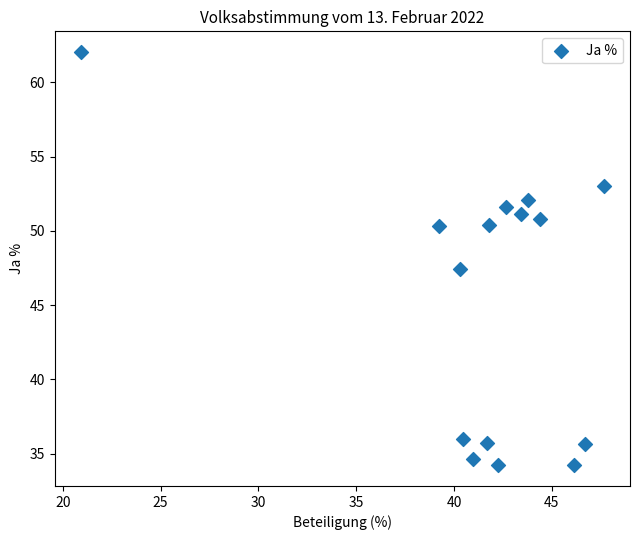

What Y value in the scatter plot is closest to 48?

47.5